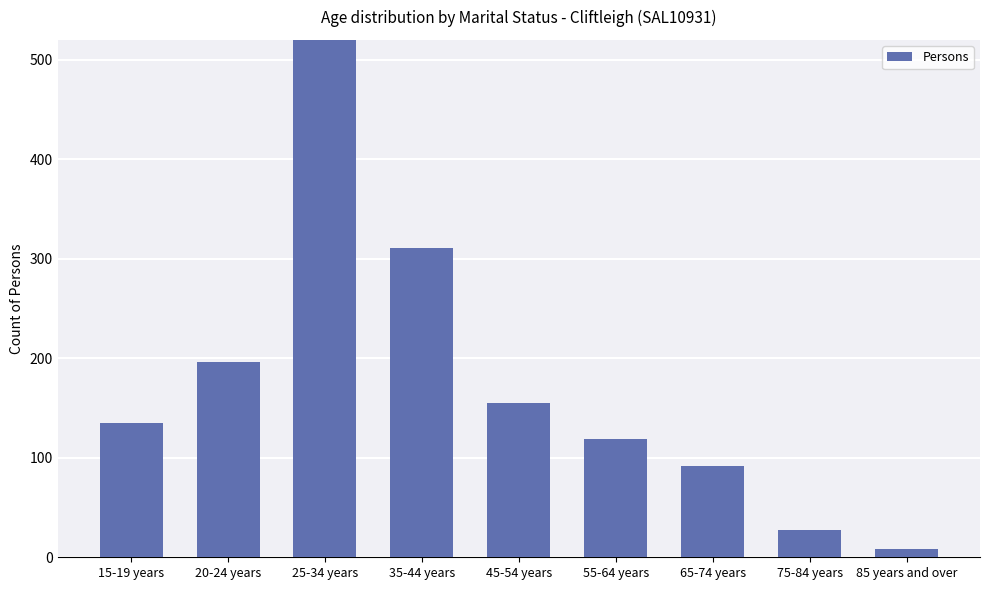

Where does the data first go above 135?

20-24 years